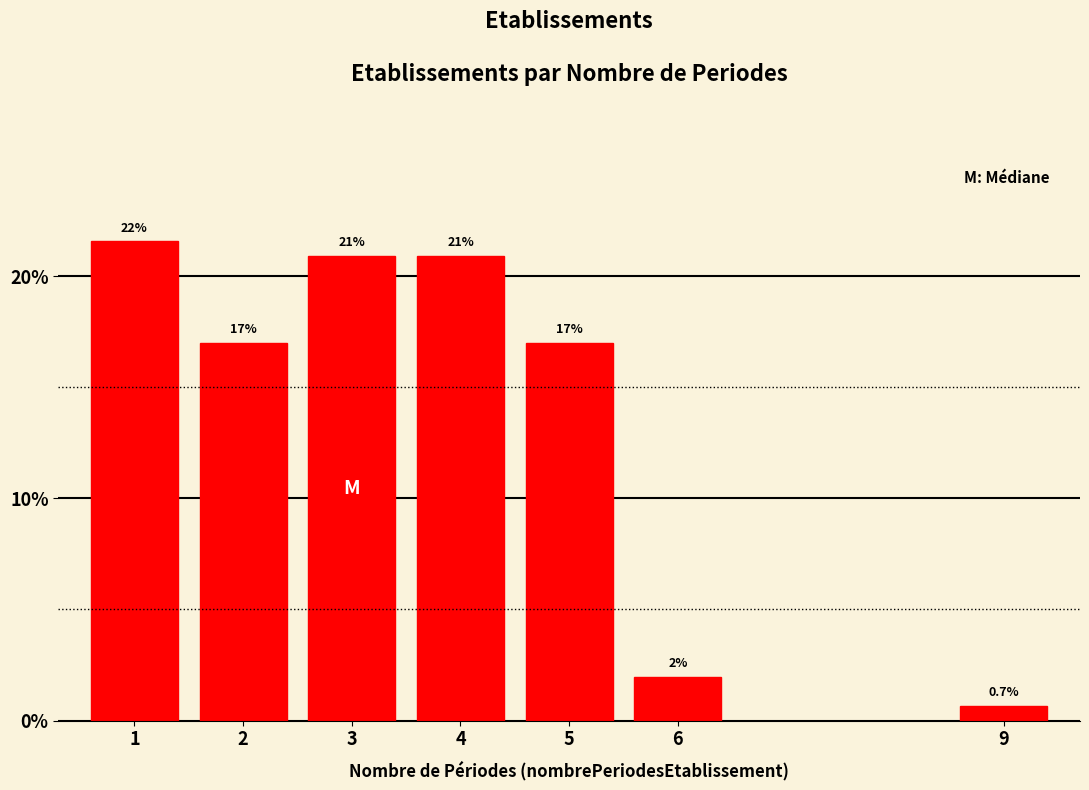

Reading left to right, extract all data points from this chart.

21.6	17.0	20.9	20.9	17.0	2.0	0.7